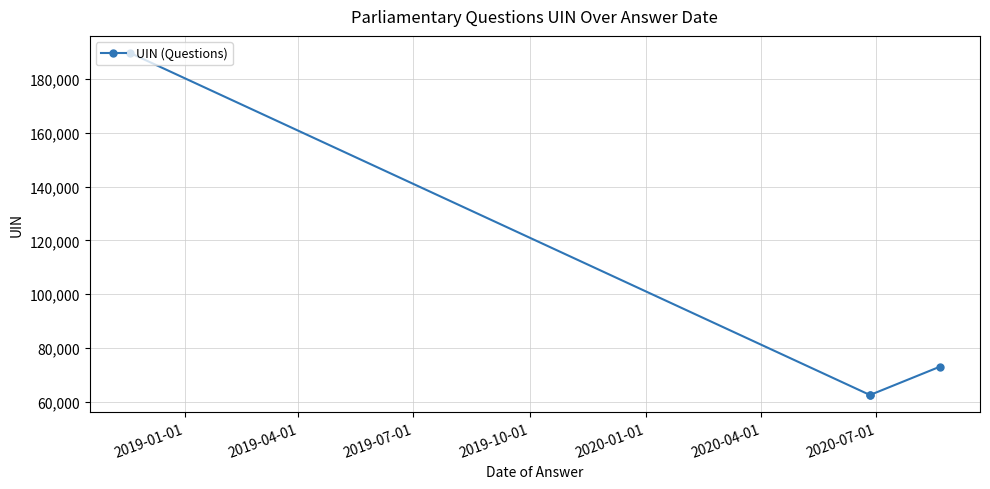

What position from the left is 2019-07-01?

3